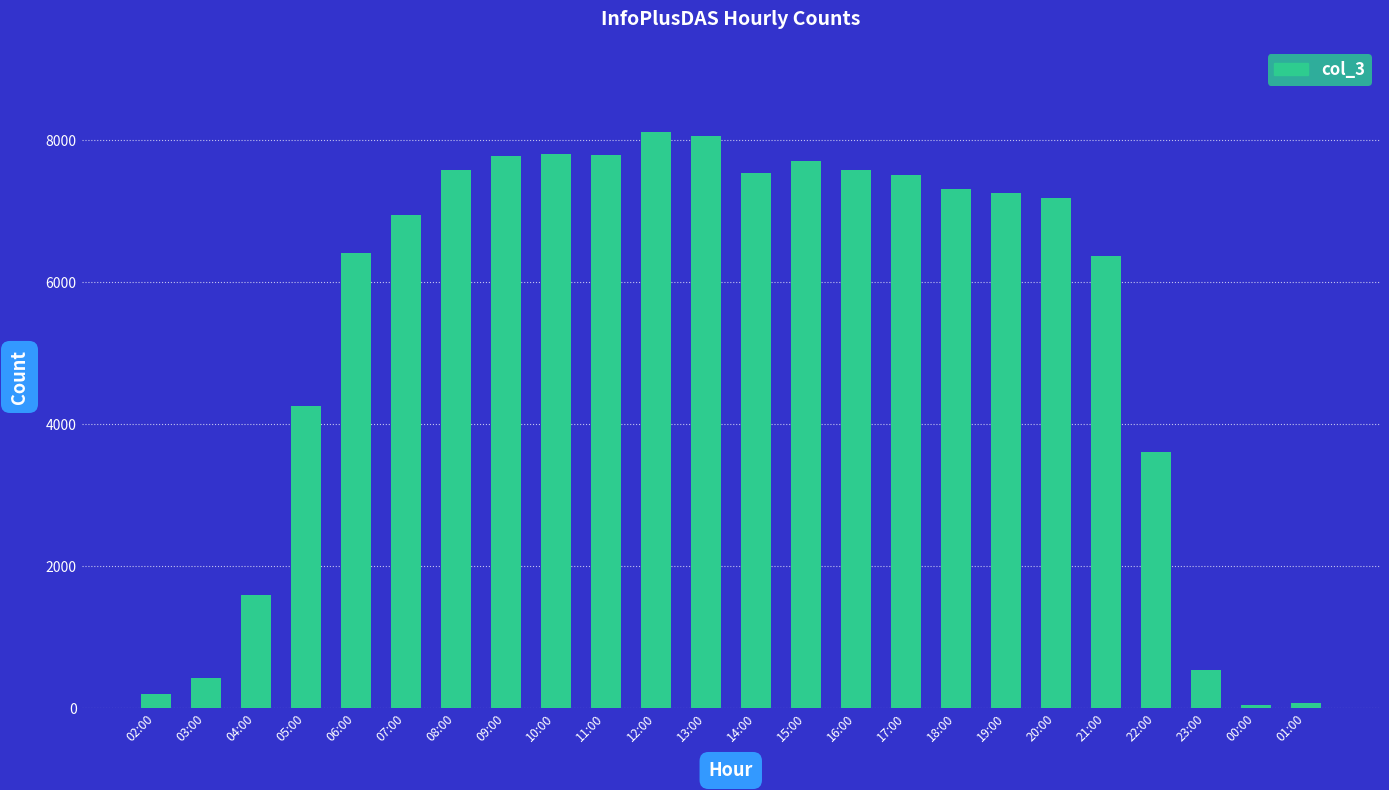

What is the approximate value at 17:00?

7514